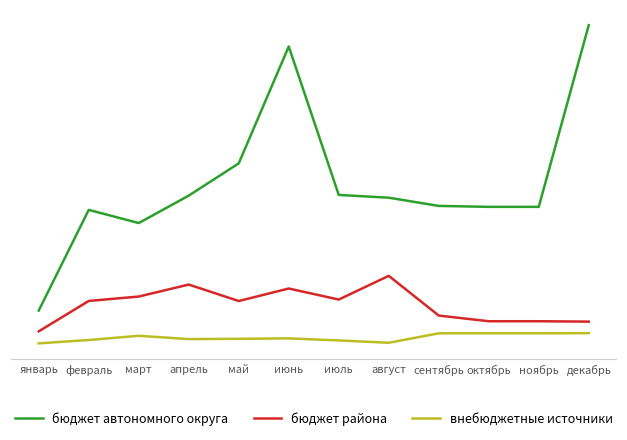

What are all the series names shown in the legend?

бюджет автономного округа, бюджет района, внебюджетные источники